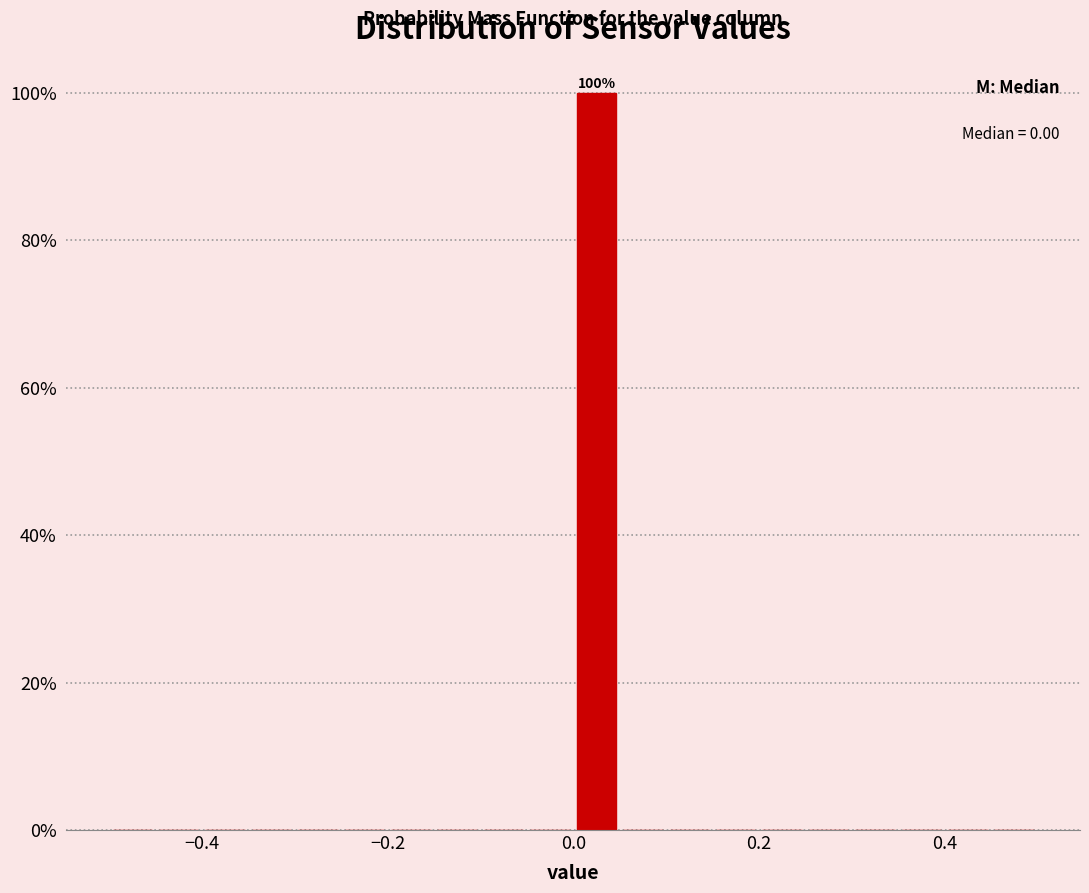

Around what value on the x-axis is the tallest bar? Give the approximate position of its centre, as read against the axis.

0.02